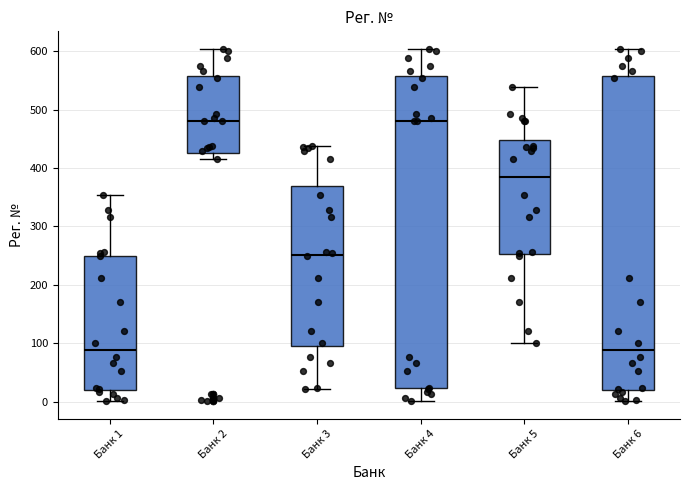

Where is the upper edge of the box for Банк 4 on the y-axis? The values are not printed on the chart, so give them approximately, as read against the axis.

560